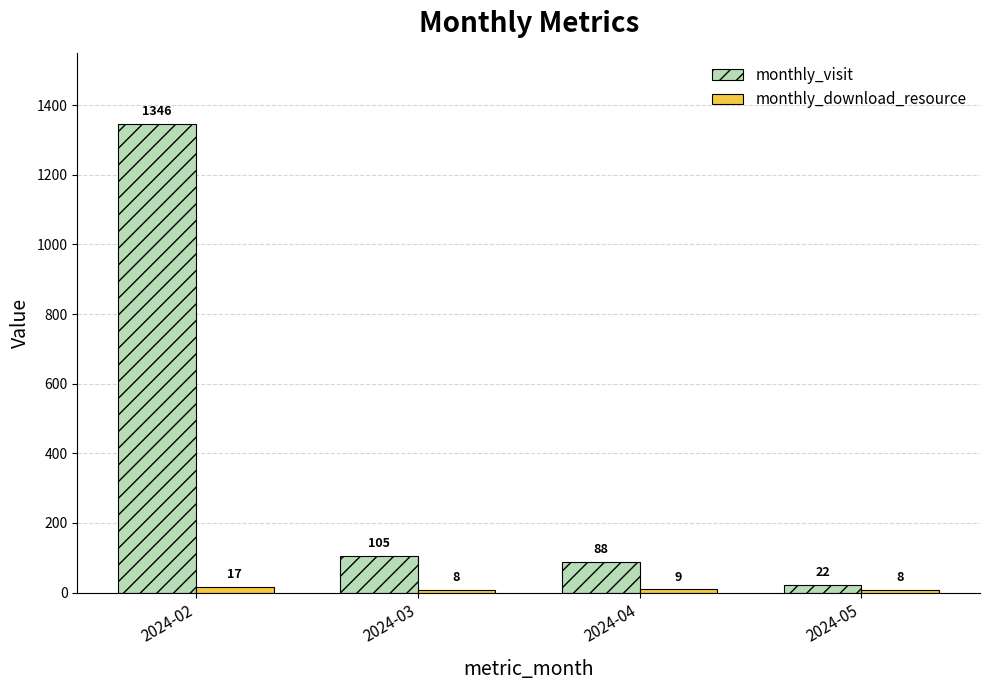

What is the sum of the monthly_download_resource values at 2024-04 and 2024-05?

17